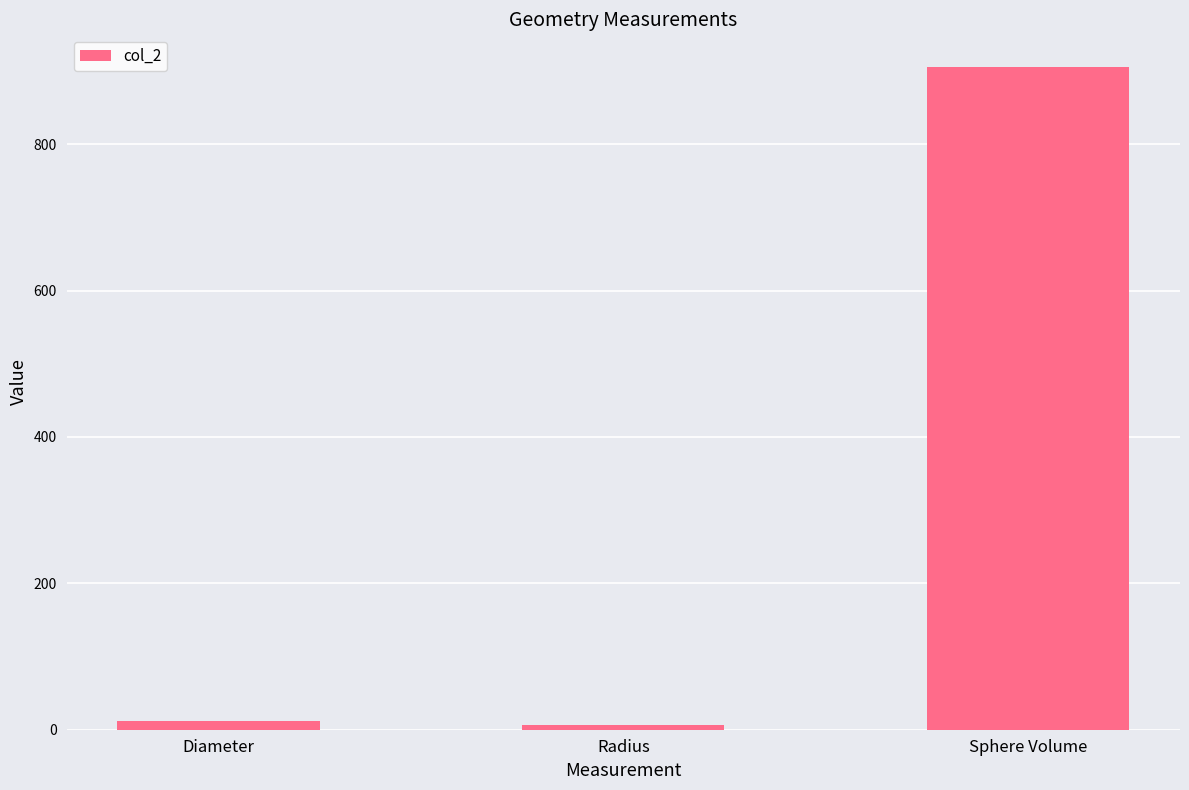

The value at Sphere Volume is 413.1. True or false?

False